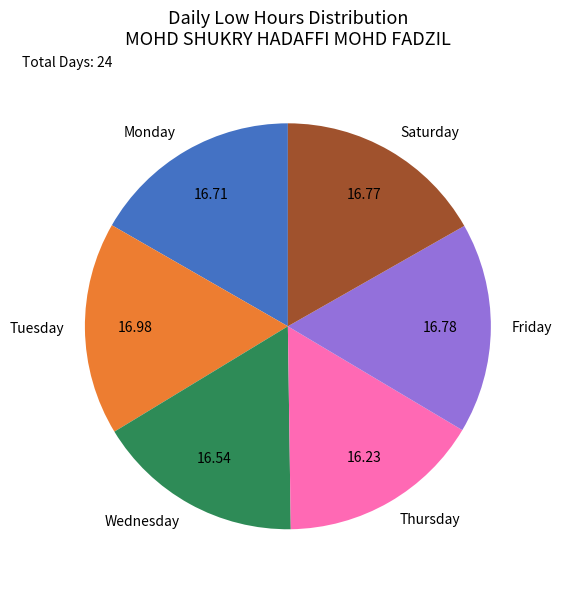

Is there a majority slice in this chart?

No